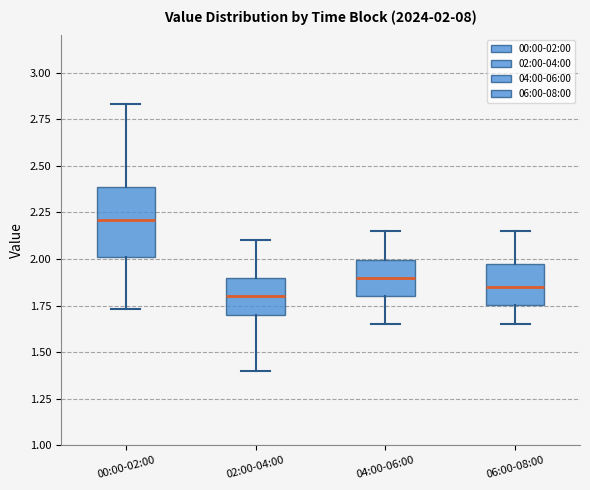

Which box is the tallest, from its lower edge to its upper edge?

00:00-02:00